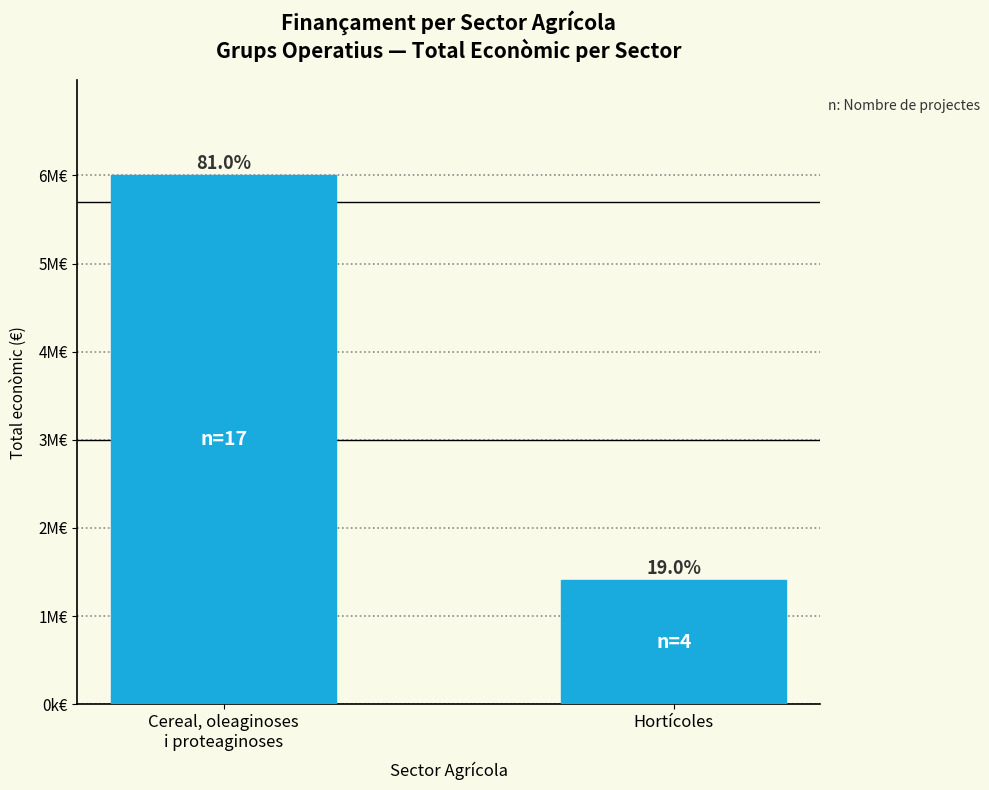

What is the label of the 1st bar from the right?

Hortícoles